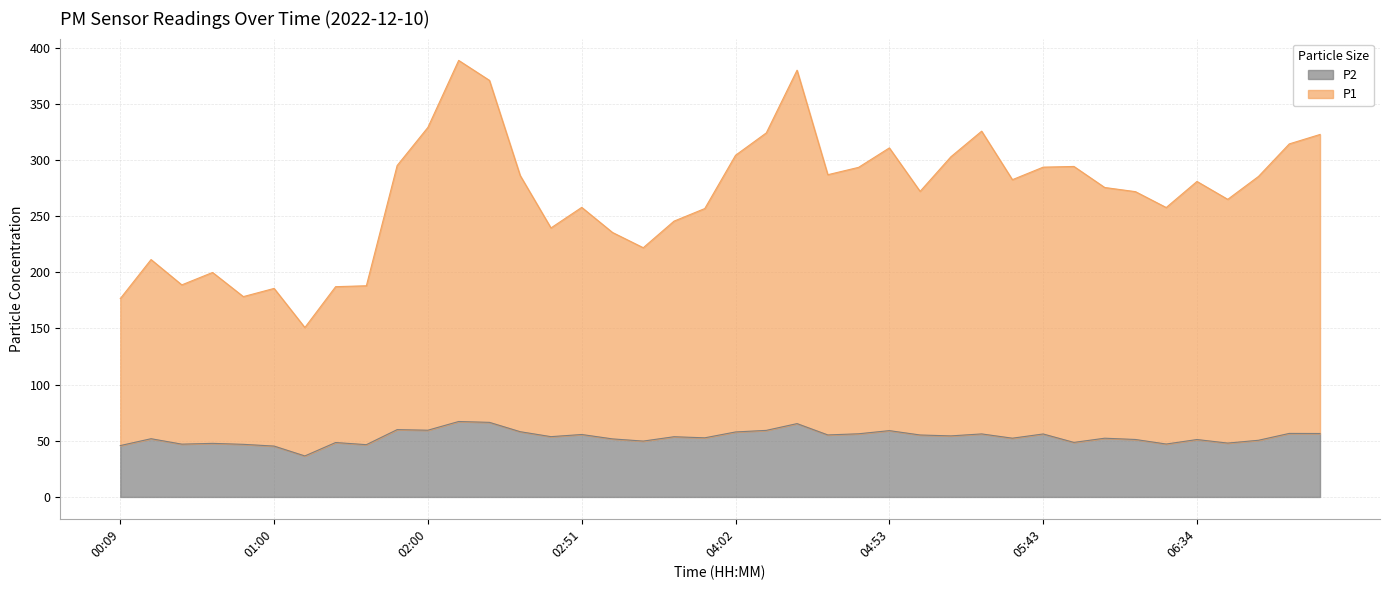

Which category has the lowest value in the P2 series?

01:10